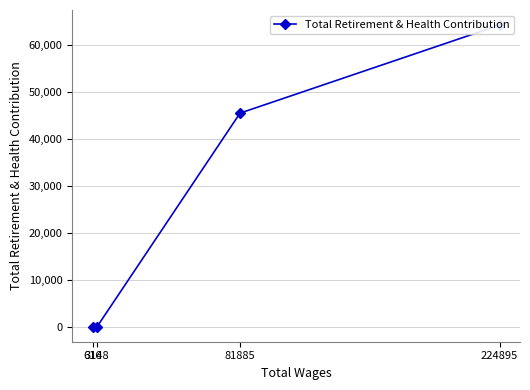

What is the change in value from 81885 to 3148?

-45554